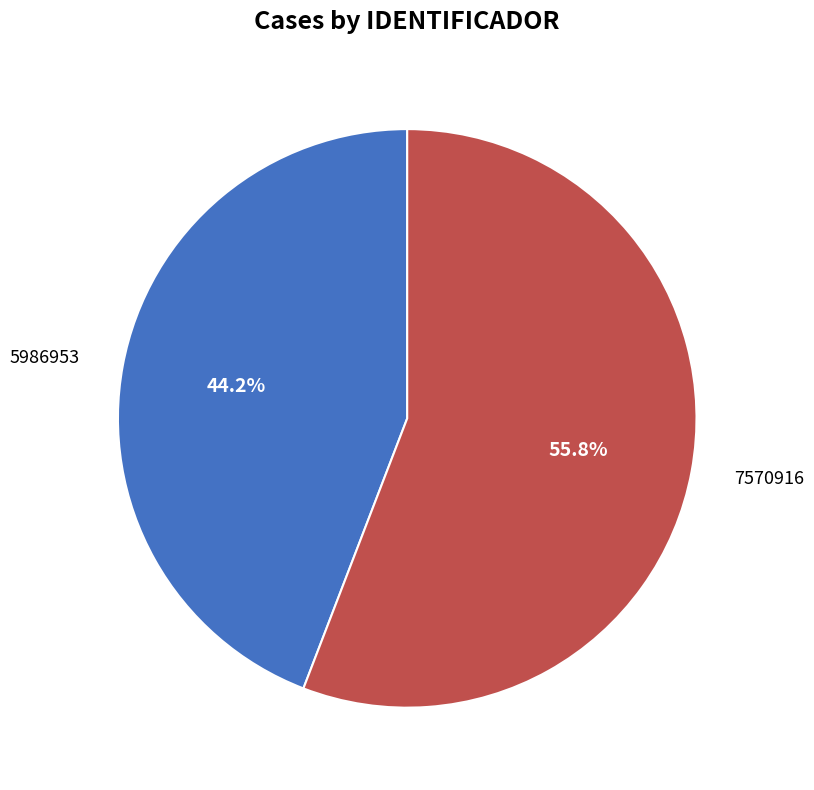

To the nearest percent, what is the average slice percentage?

50%